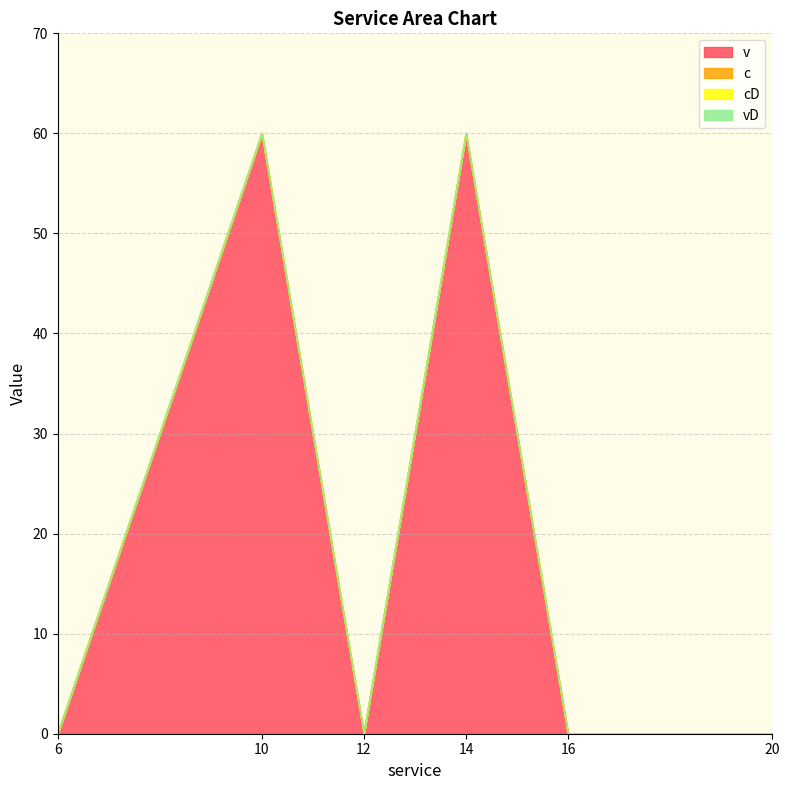

What is the difference between the maximum and second lowest values in the v series?

60